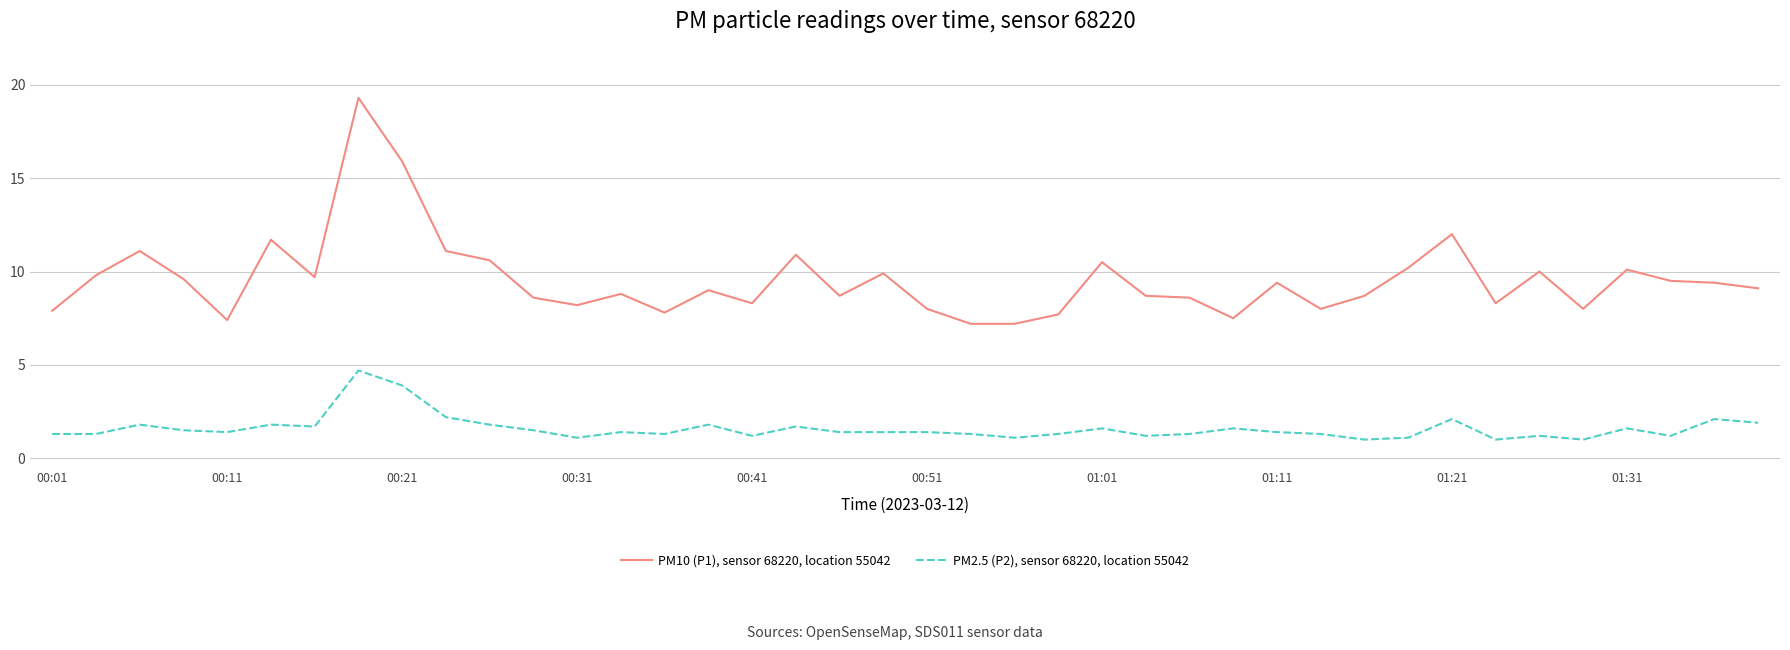

List the series in order of their peak value, highest first.

PM10 (P1), sensor 68220, location 55042, PM2.5 (P2), sensor 68220, location 55042